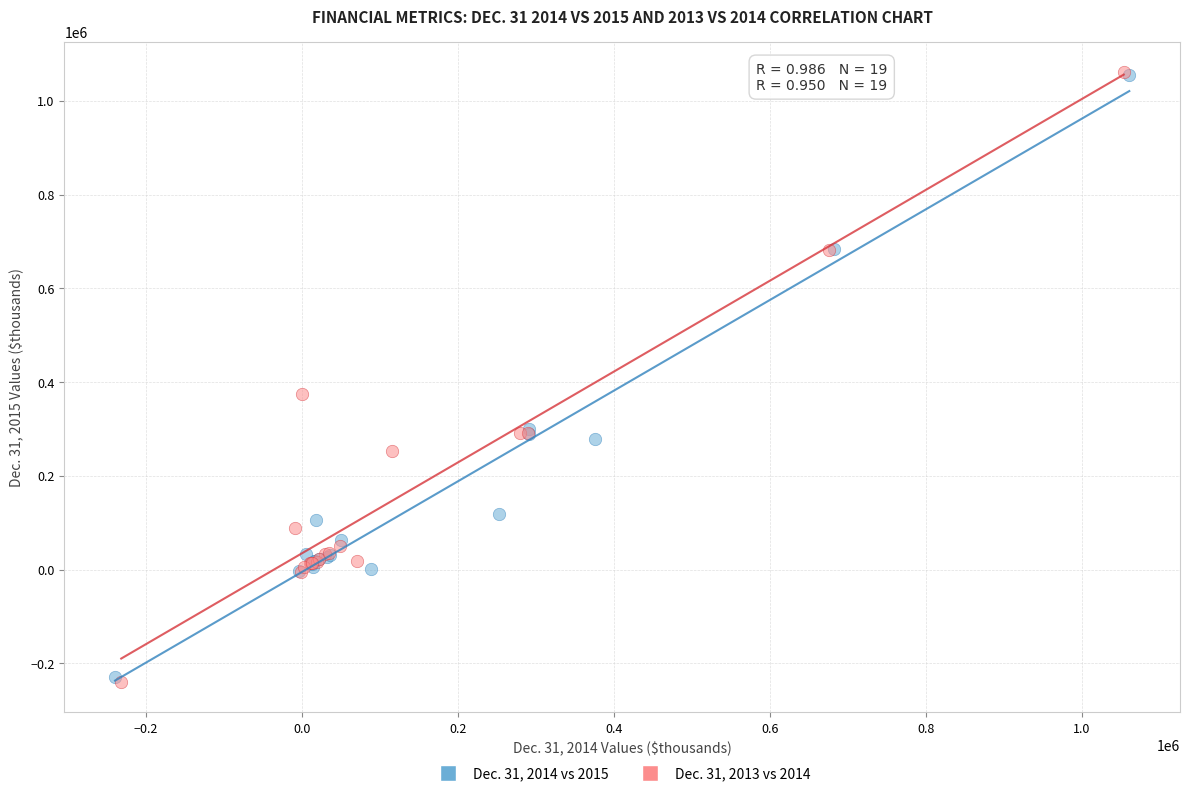

Which series has the largest Y range (max minus min)?

Dec. 31, 2013 vs 2014